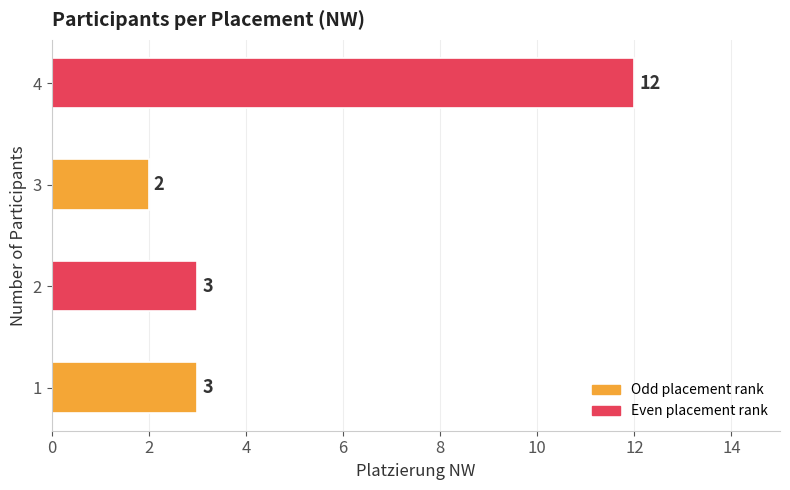

Count the values in the range 3 to 12.

3